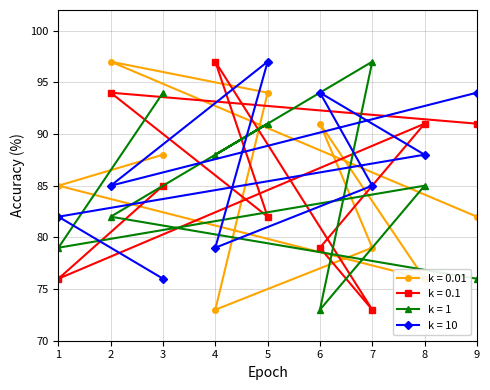

Rank the series by their maximum value, from lowest to highest.

k = 0.01, k = 0.1, k = 1, k = 10